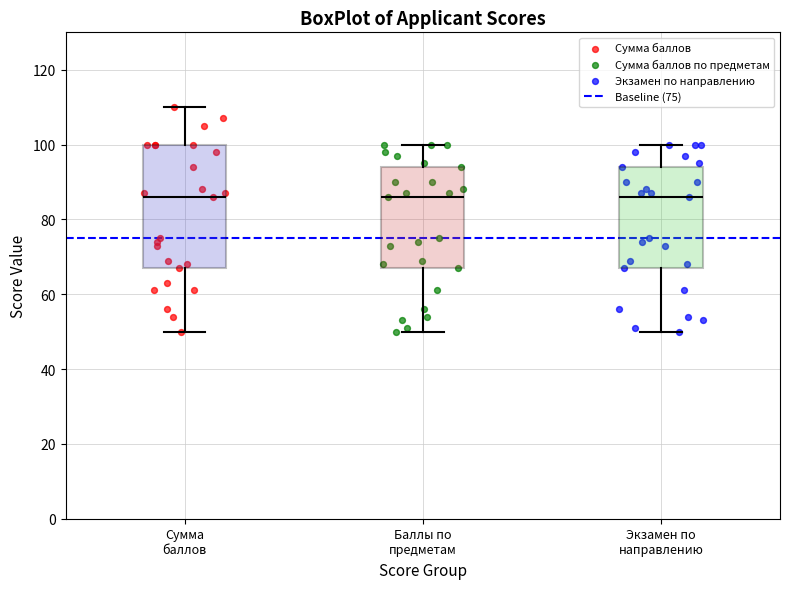

Reading left to right, transcribe this box plot: for each box, give where its median line is, the range the box spans, and where its two whiskers end, as read against the y-axis. The values are not printed on the chart, so give them approximately, as read against the axis.

Сумма баллов: median 86, box 68 to 100, whiskers 50 to 110
Баллы по предметам: median 86, box 68 to 94, whiskers 50 to 100
Экзамен по направлению: median 86, box 68 to 94, whiskers 50 to 100